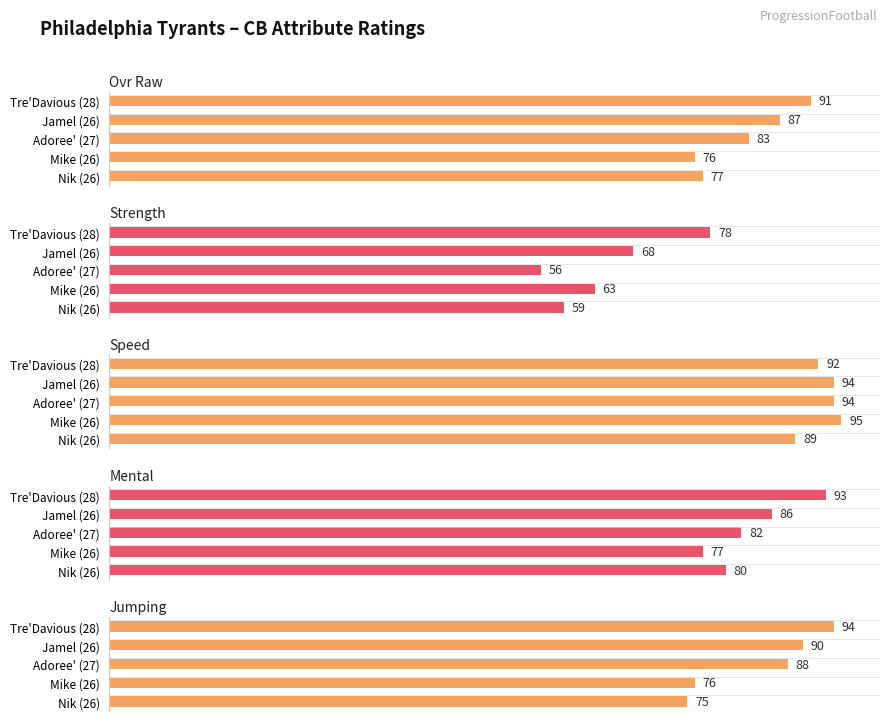

How many groups of bars are there?

5